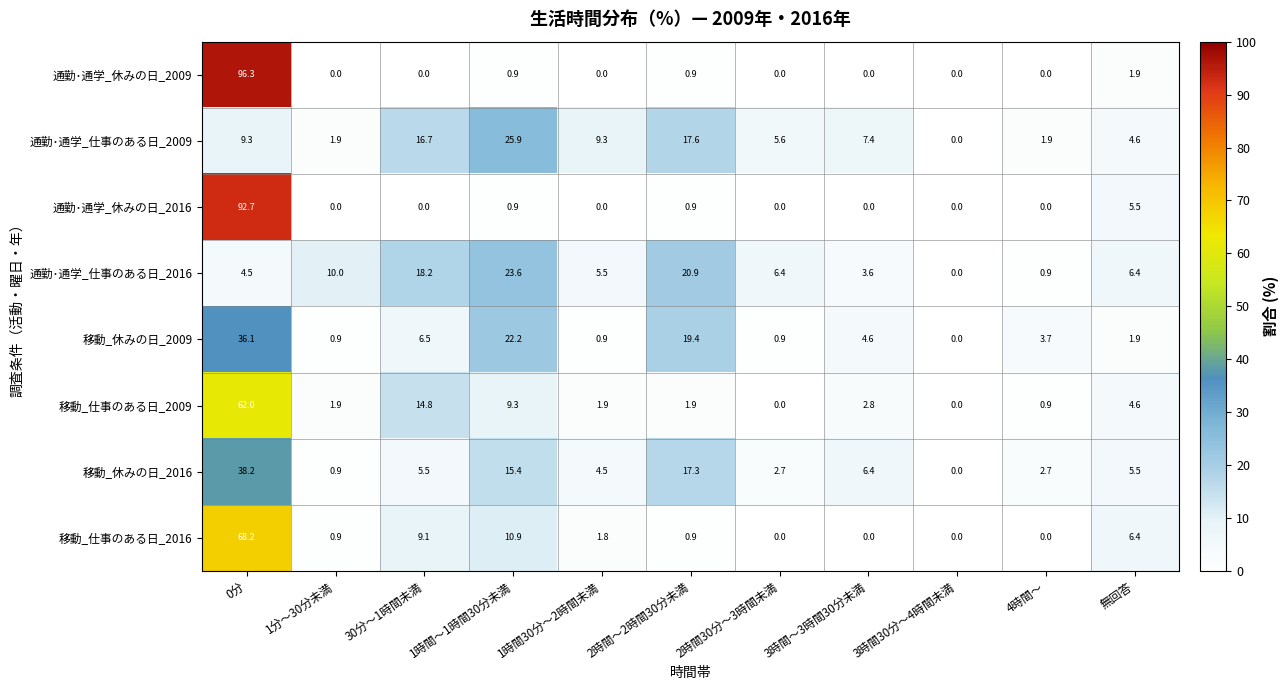

Count the number of categories in the chart.

11